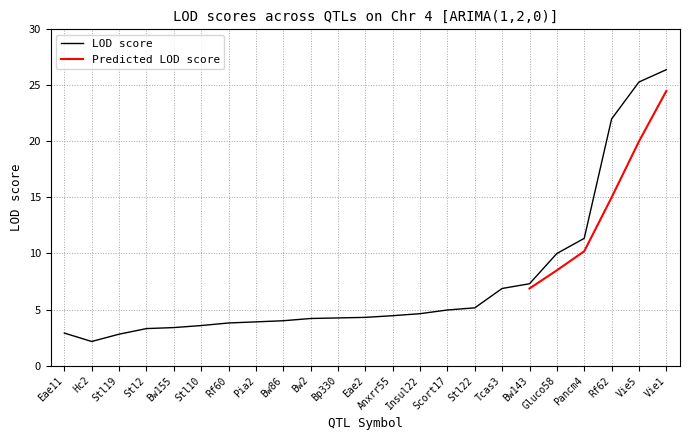

What is the value of the 23rd point from the left?

26.4